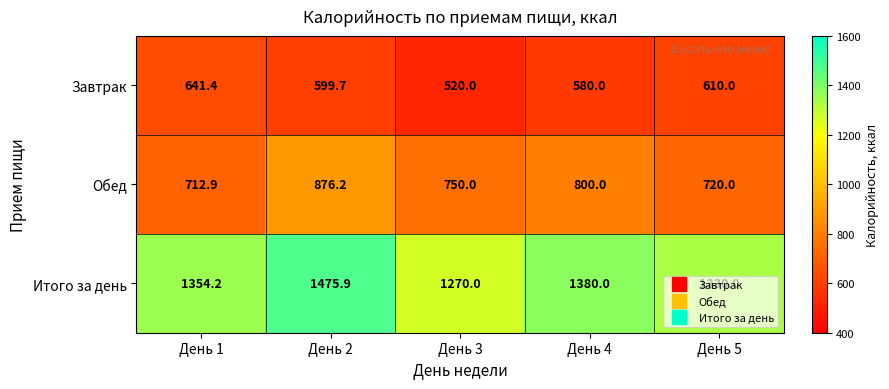

Which series has the largest range (max minus min)?

Итого за день